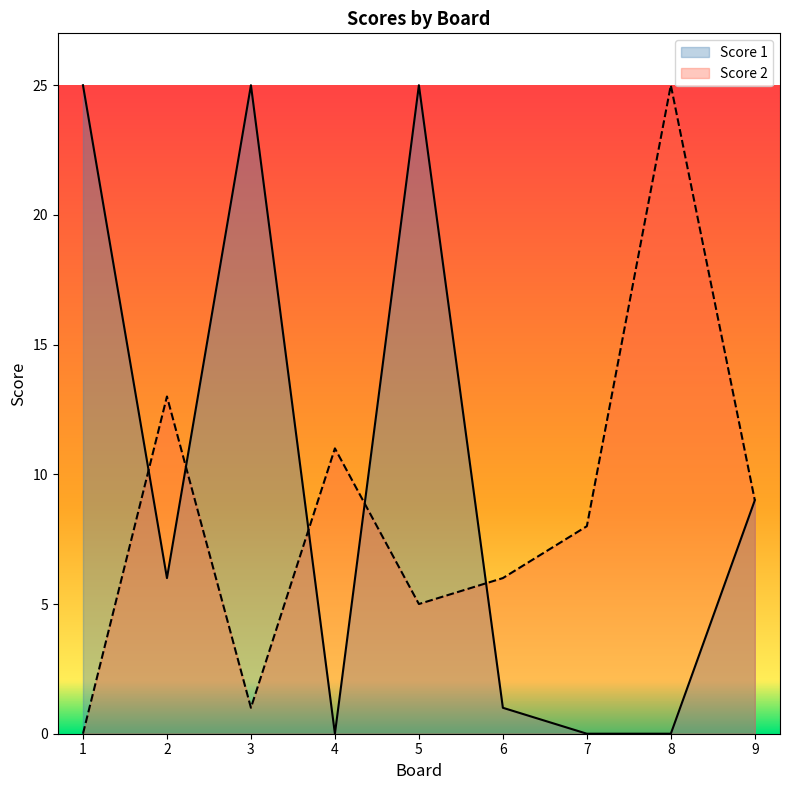

What is the sum of all Score 1 values?

91